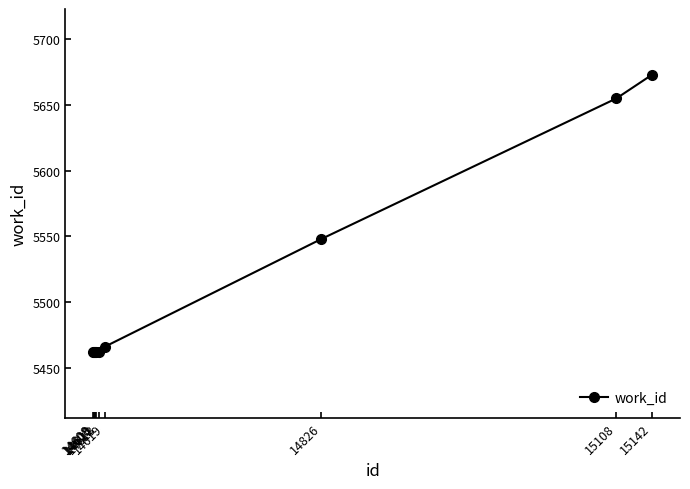

Reading left to right, list all the values displayed in this chart.

14608=5462	14609=5462	14610=5462	14611=5462	14613=5462	14619=5466	14826=5548	15108=5655	15142=5673